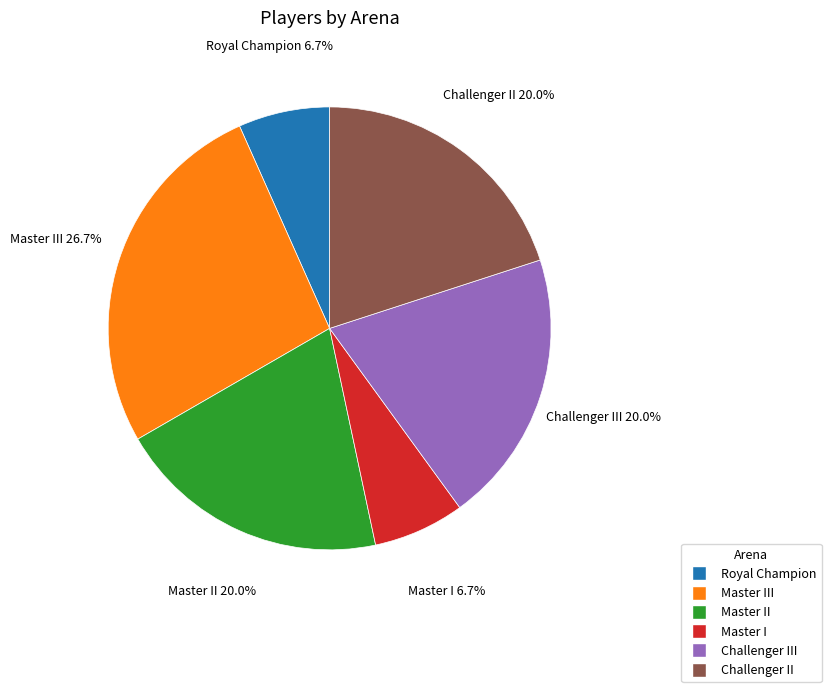

Is there any slice that represents more than half of the pie?

No